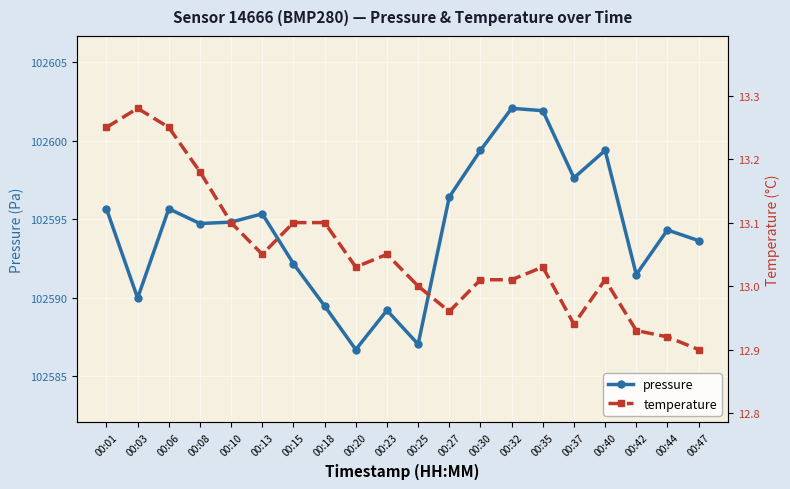

Reading left to right, list all the values displayed in this chart.

pressure: 102595.7	102590.0	102595.7	102594.7	102594.8	102595.3	102592.2	102589.5	102586.7	102589.2	102587.0	102596.4	102599.4	102602.1	102601.9	102597.6	102599.4	102591.5	102594.3	102593.6
temperature: 13.2	13.3	13.2	13.2	13.1	13.1	13.1	13.1	13.0	13.1	13.0	13.0	13.0	13.0	13.0	12.9	13.0	12.9	12.9	12.9